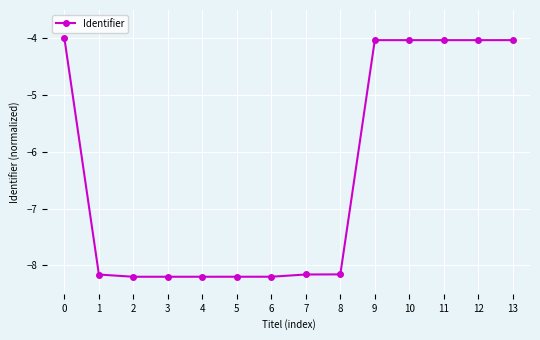

Which has a higher value, 3 or 8?

8